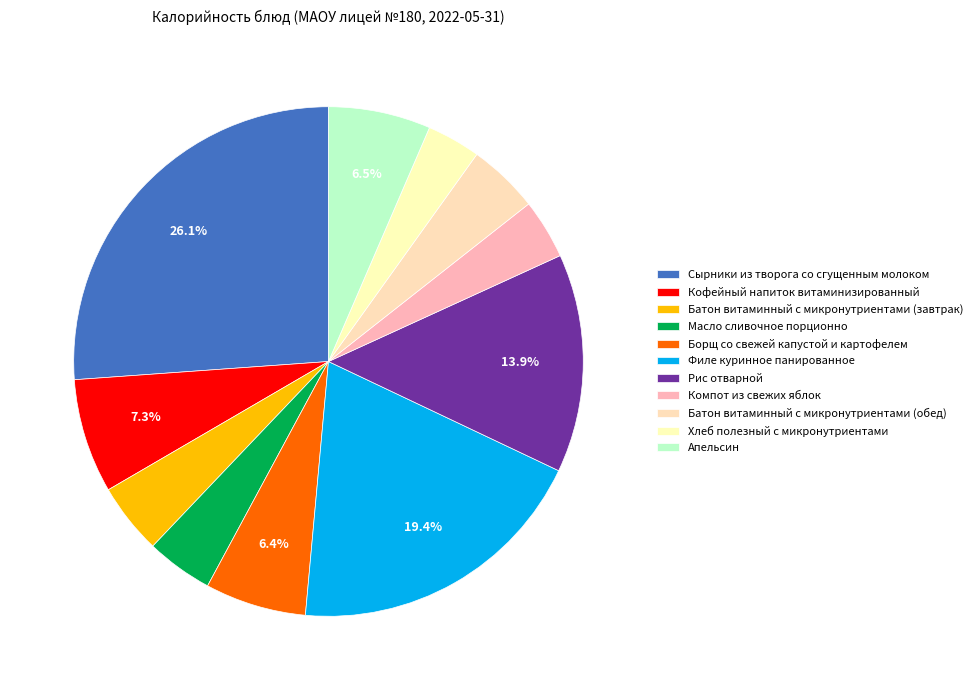

Count the number of slices in the pie.

11